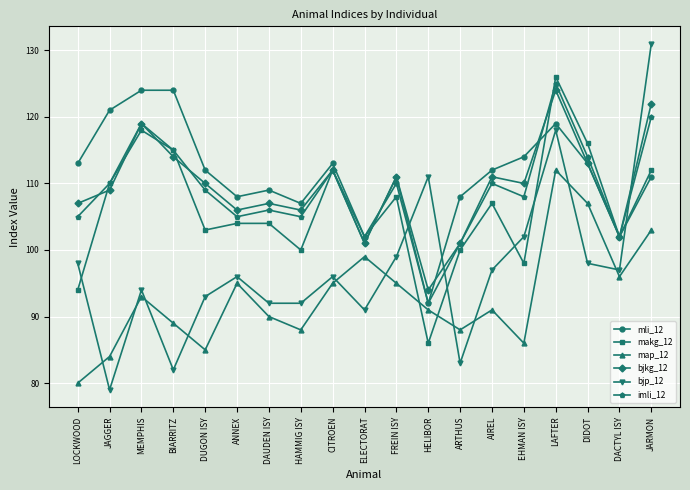

At which category is the sum across all series the highest?

LAFTER